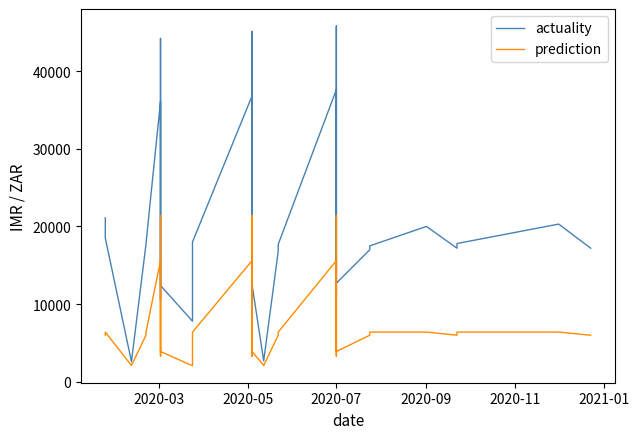

How many data points in prediction are above 6000?

17